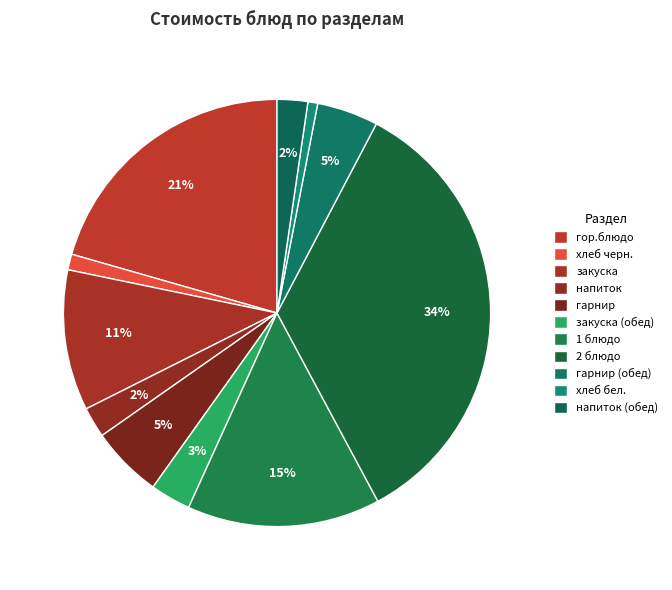

Which category has the biggest portion of the pie?

2 блюдо